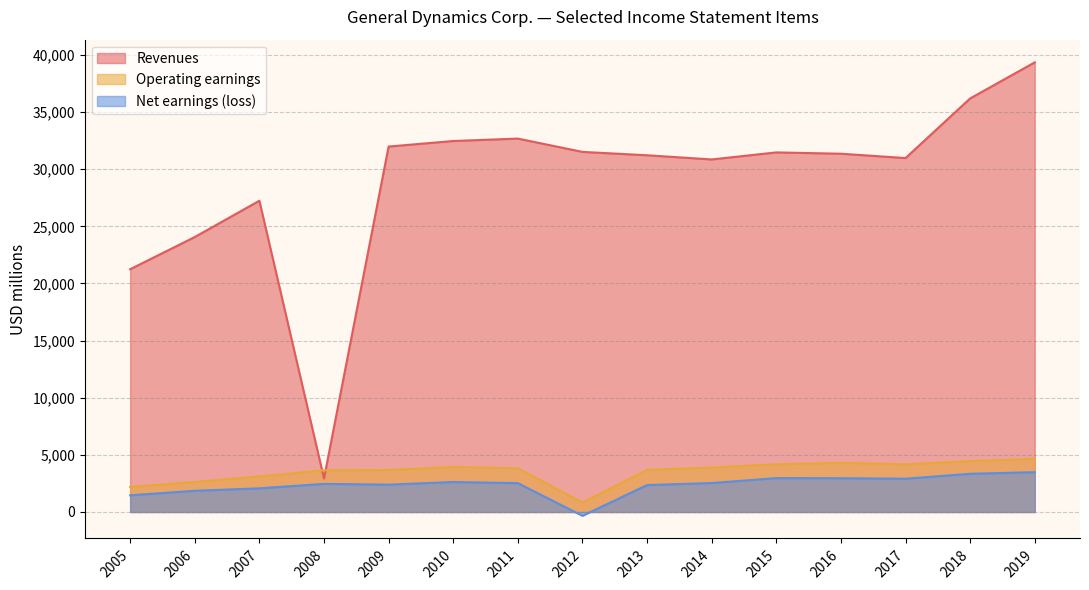

True or false: Net earnings (loss) and Operating earnings intersect in this chart.

False